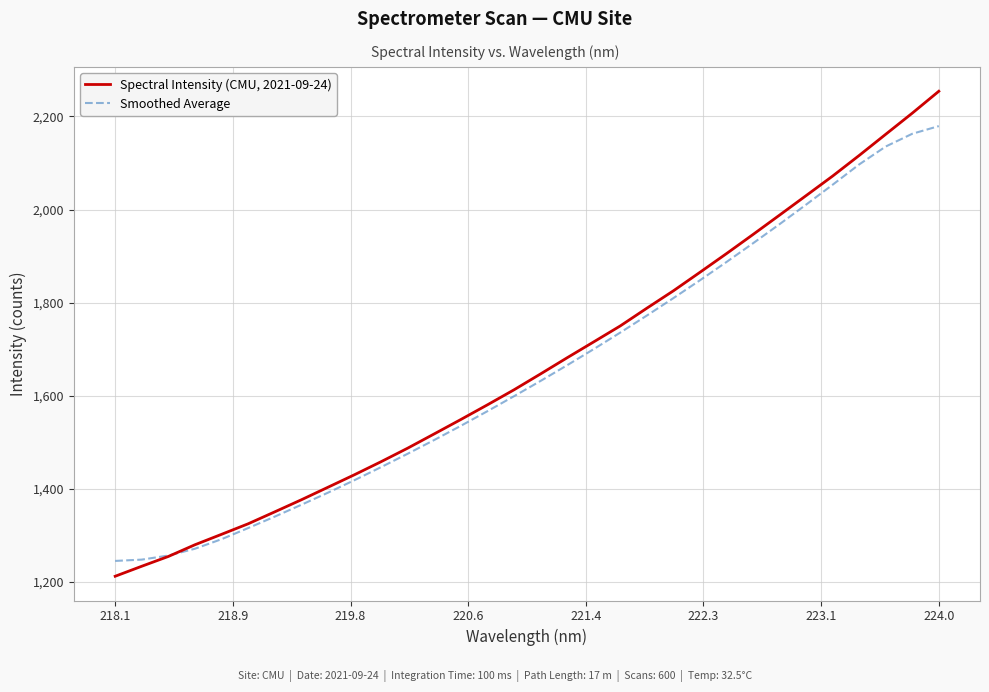

True or false: Spectral Intensity (CMU, 2021-09-24) has more than 1 points higher than both neighbors.

False